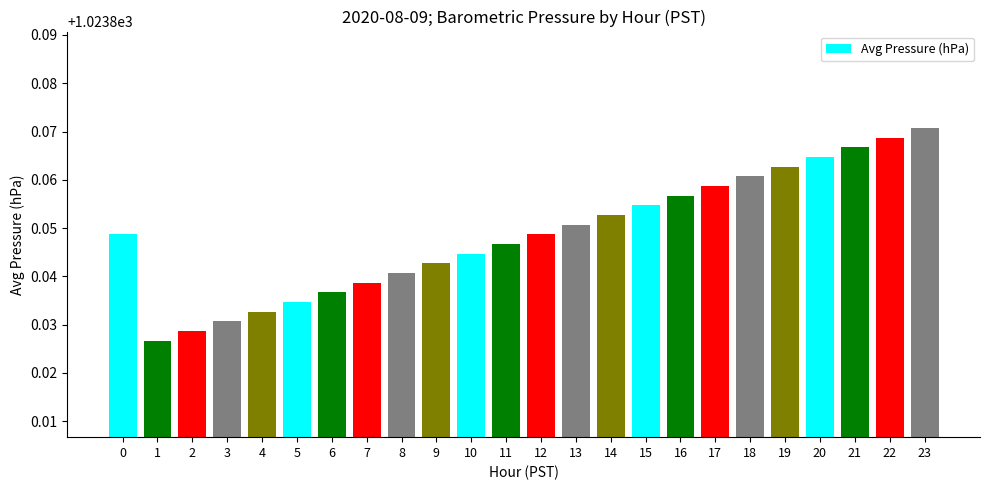

What is the sum of the values at 6 and 17?

2047.7